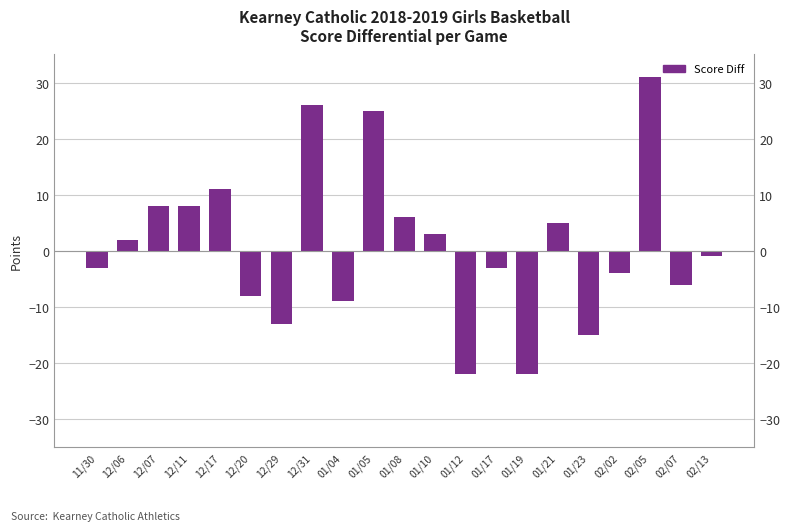

Count the number of categories in the chart.

21